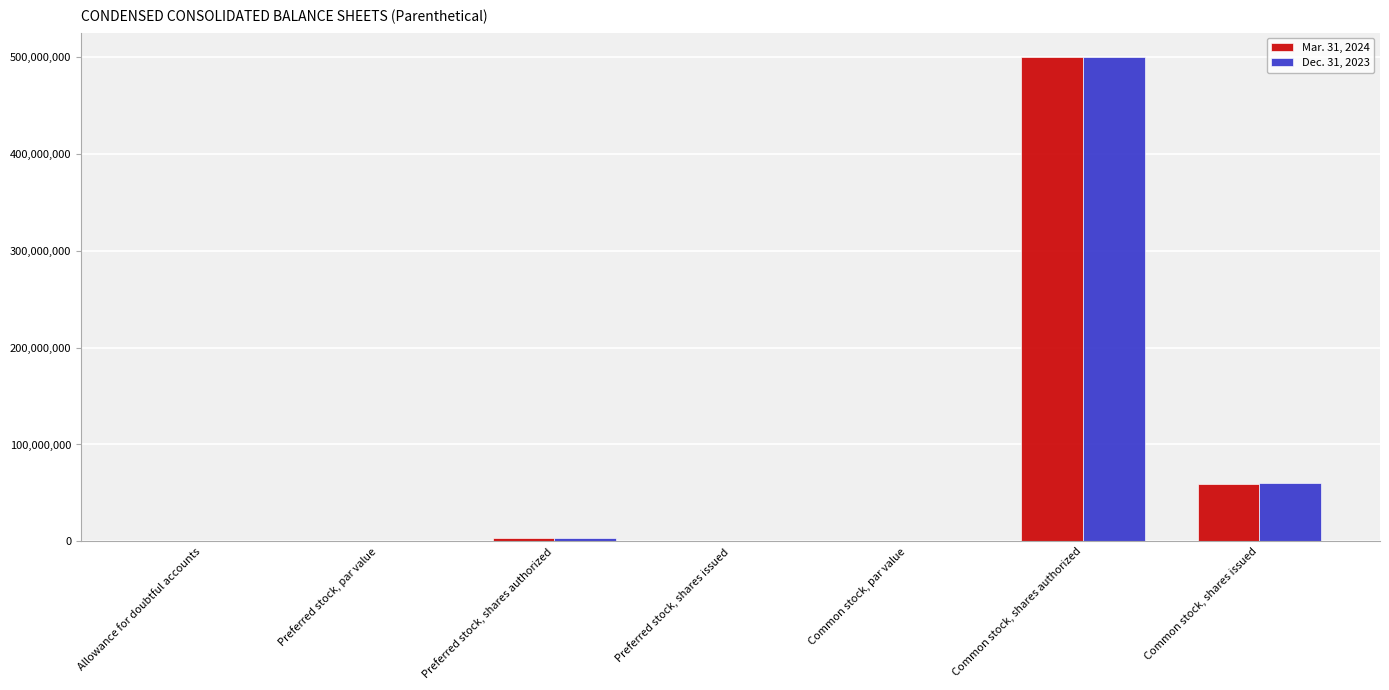

Does the chart contain stacked bars?

No